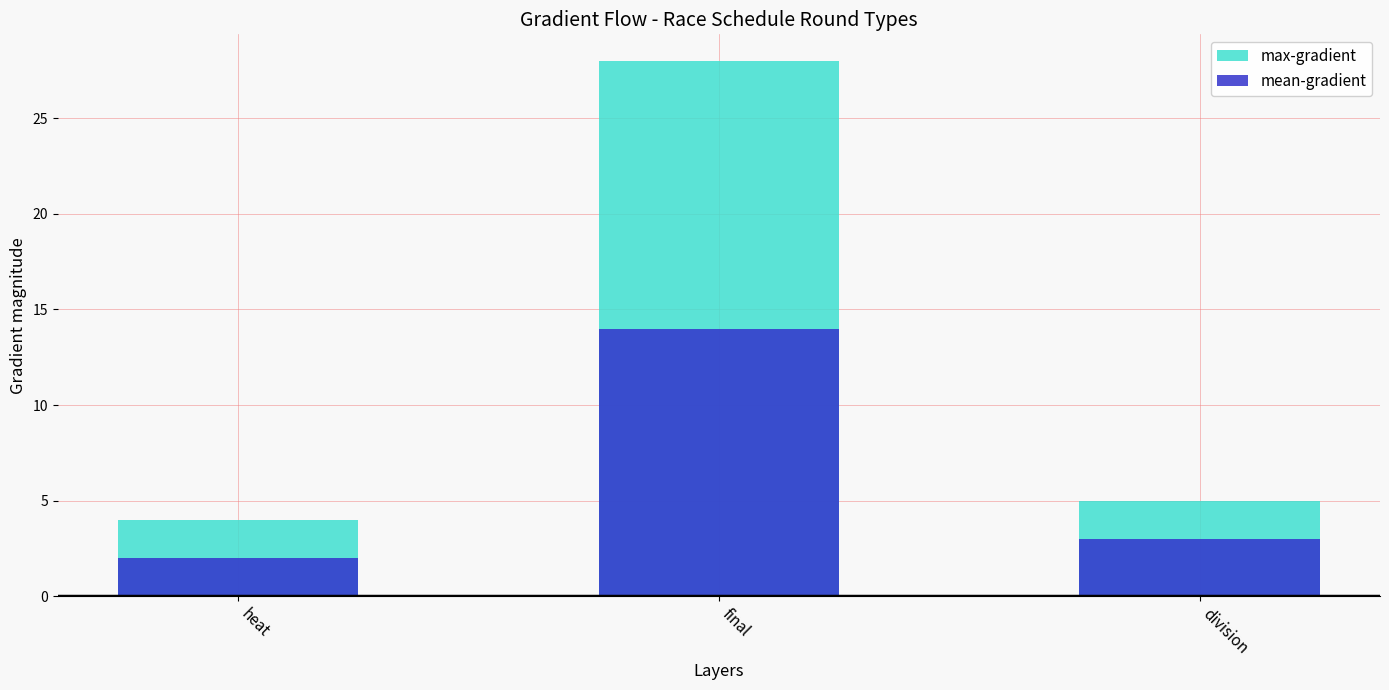

What is the average value of the max-gradient series?

12